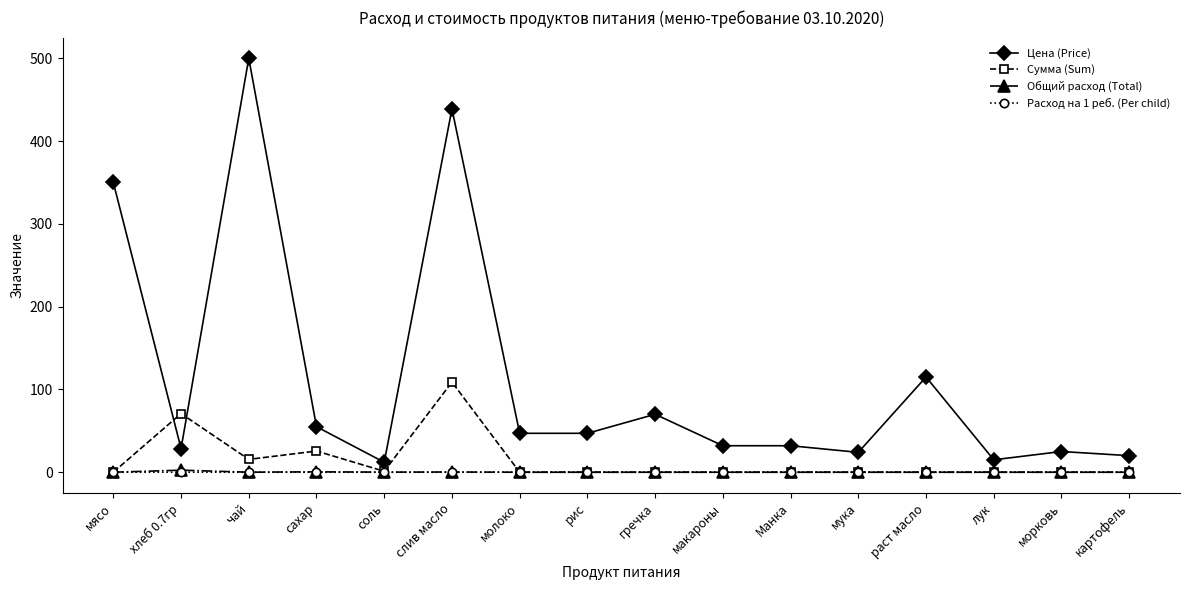

What is the label of the 11th point from the right?

слив масло